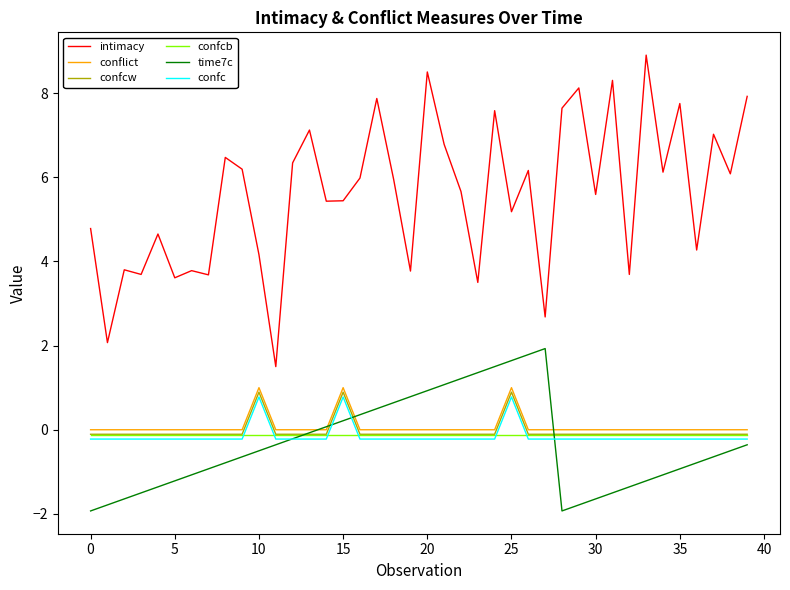

Which series has the largest total across all categories?

intimacy